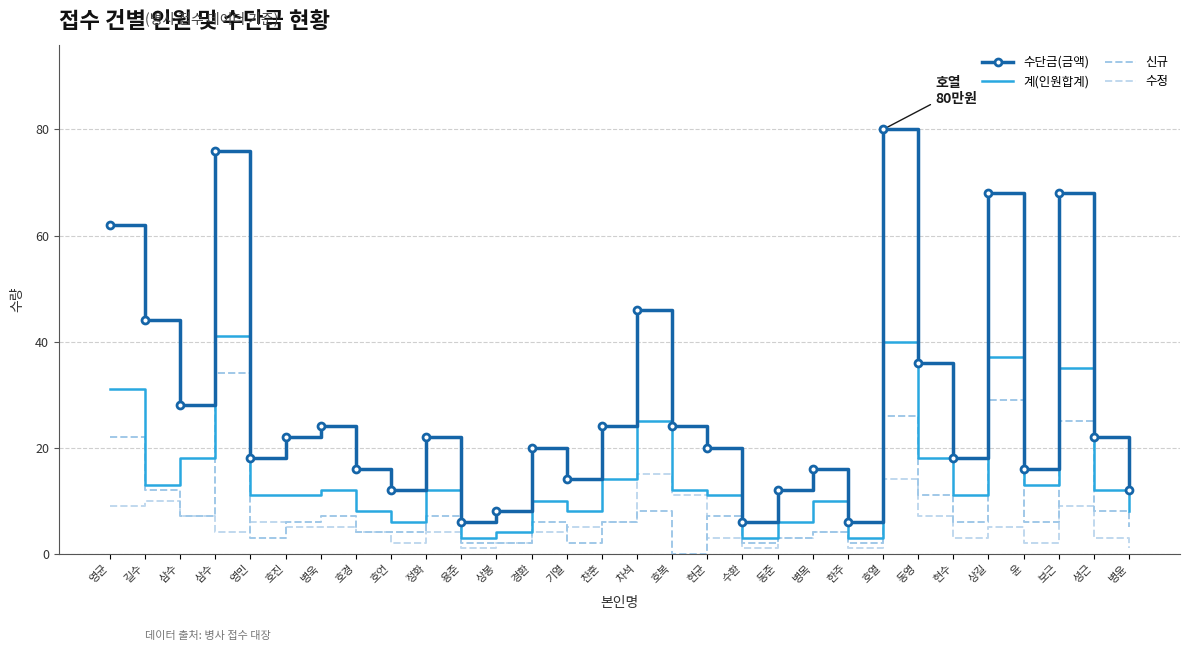

At which category is the sum across all series the highest?

호열